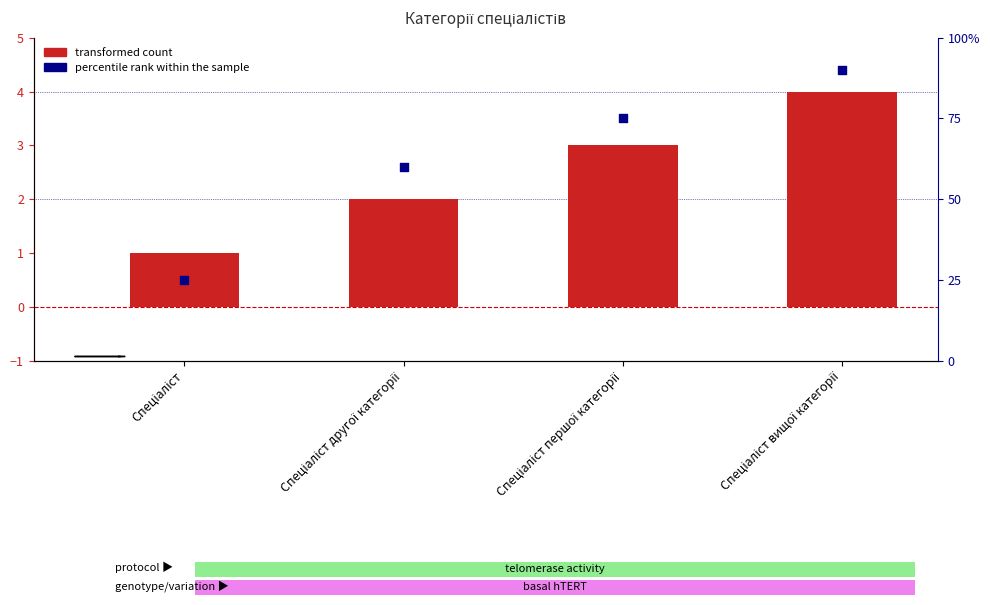

Which series has the largest Y range (max minus min)?

percentile rank within the sample